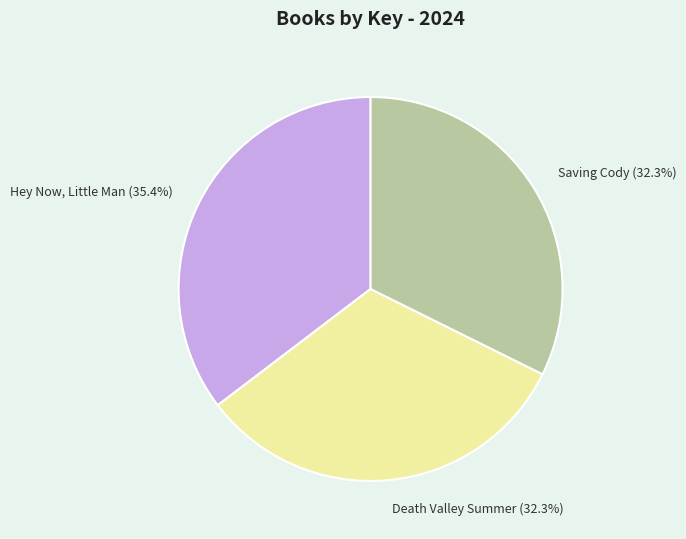

Which has a higher value, Saving Cody or Hey Now, Little Man?

Hey Now, Little Man